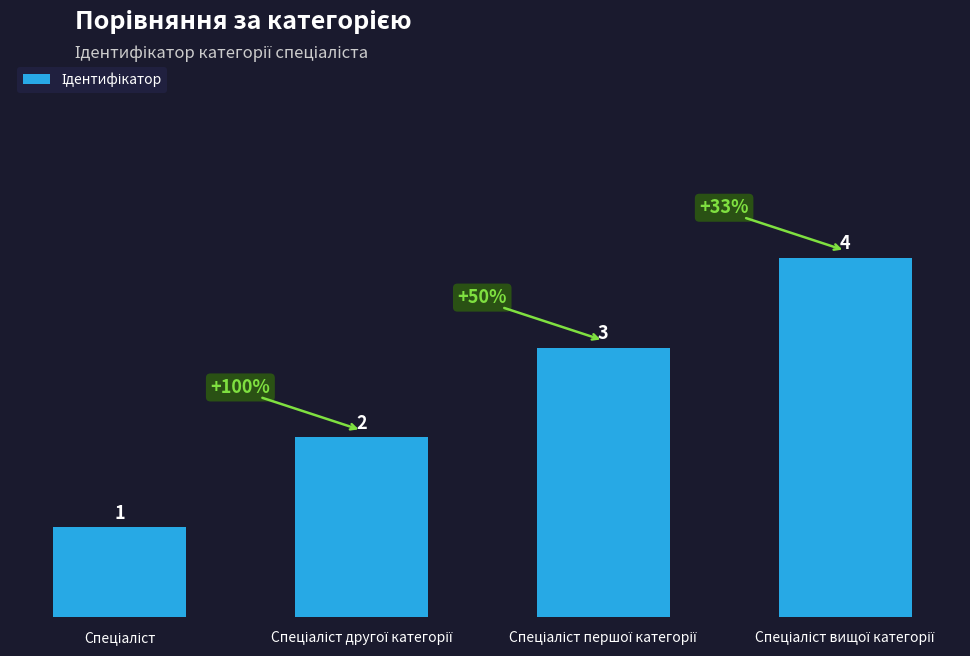

How many bars are there in total?

4